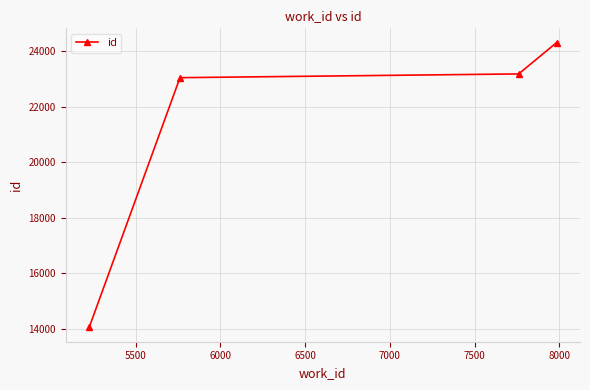

True or false: there are more than 2 points higher than both neighbors.

False